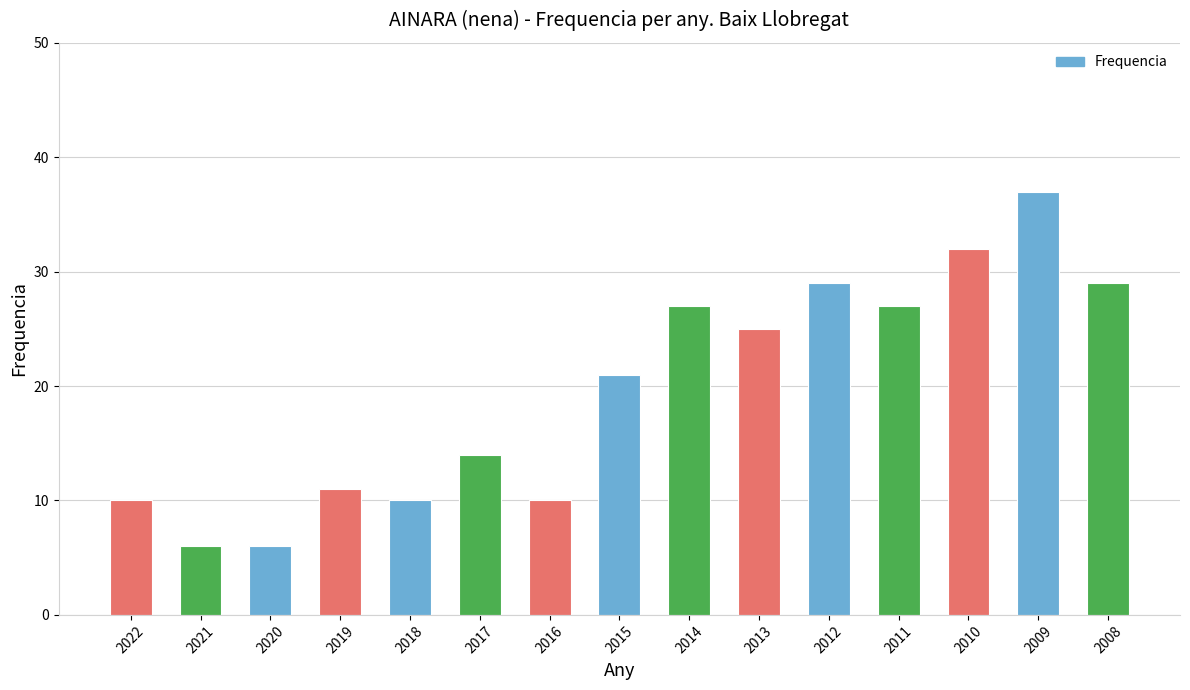

What is the sum of the values at 2022 and 2010?

42